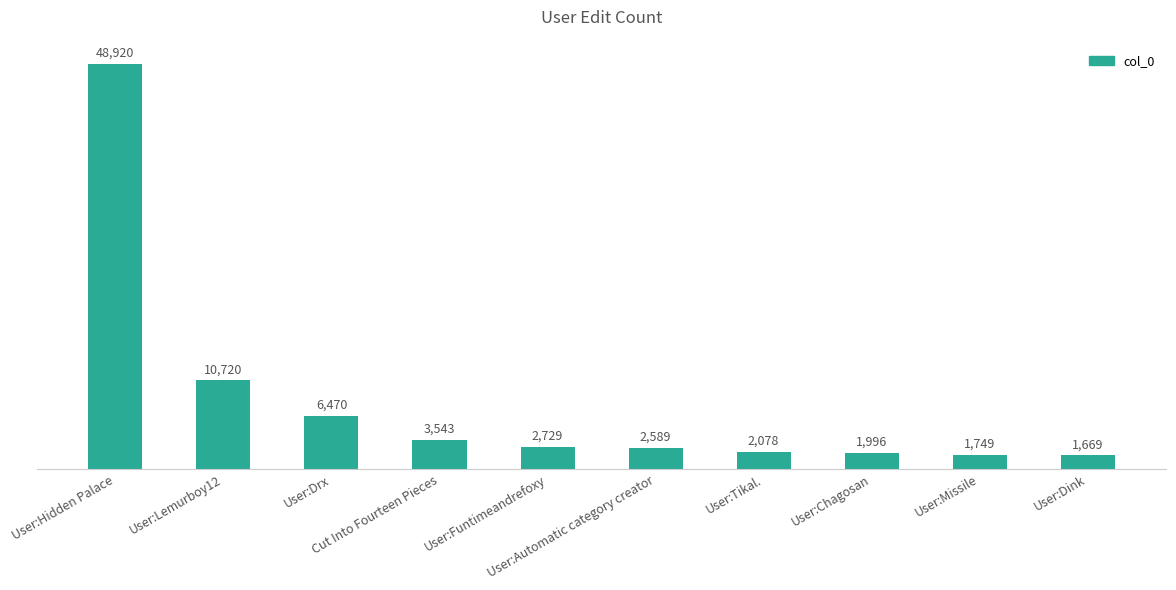

At which label does the data first exceed 2729?

User:Hidden Palace